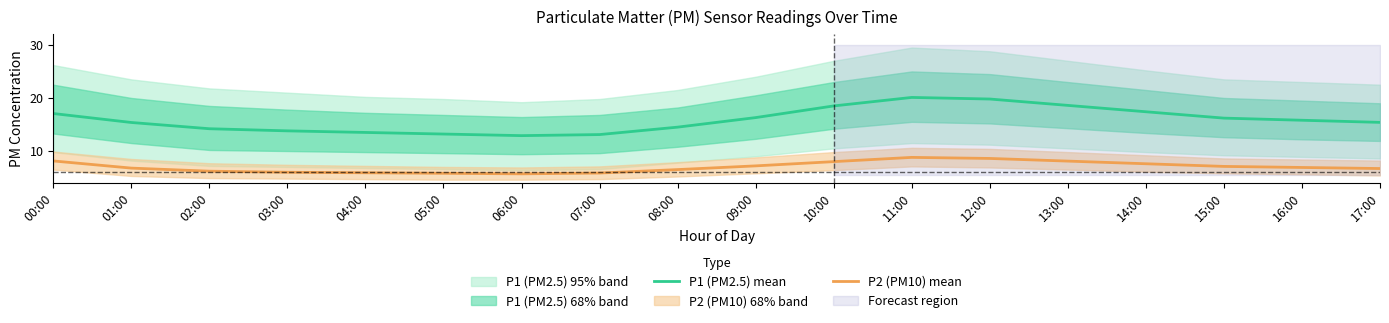

What is the label of the 2nd point from the left?

01:00